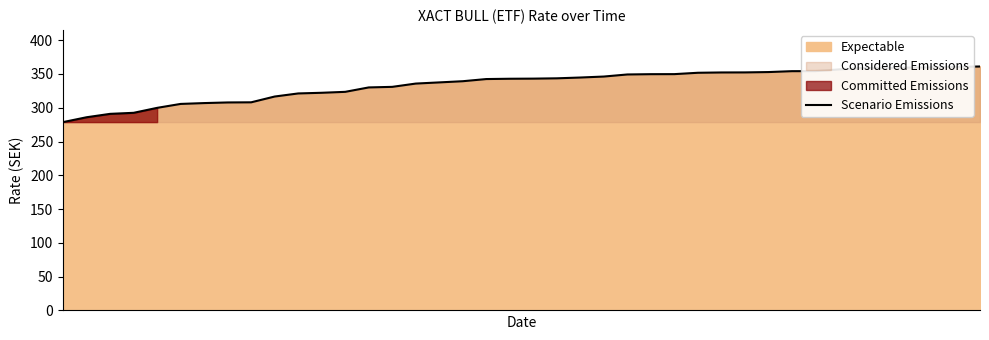

What is the maximum value shown in the chart?

361.0